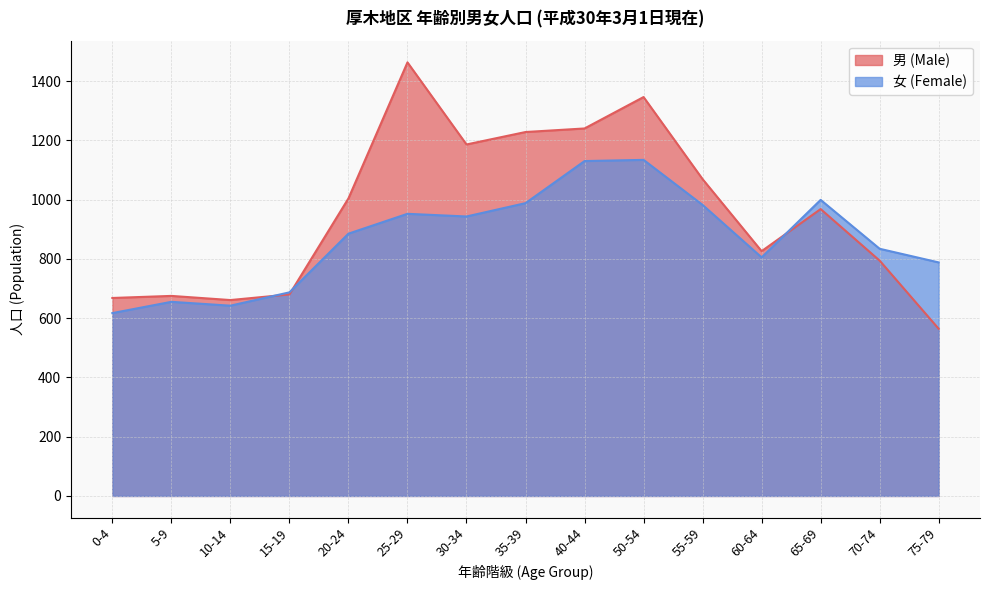

At how many categories does at least one series exceed 1039?

6